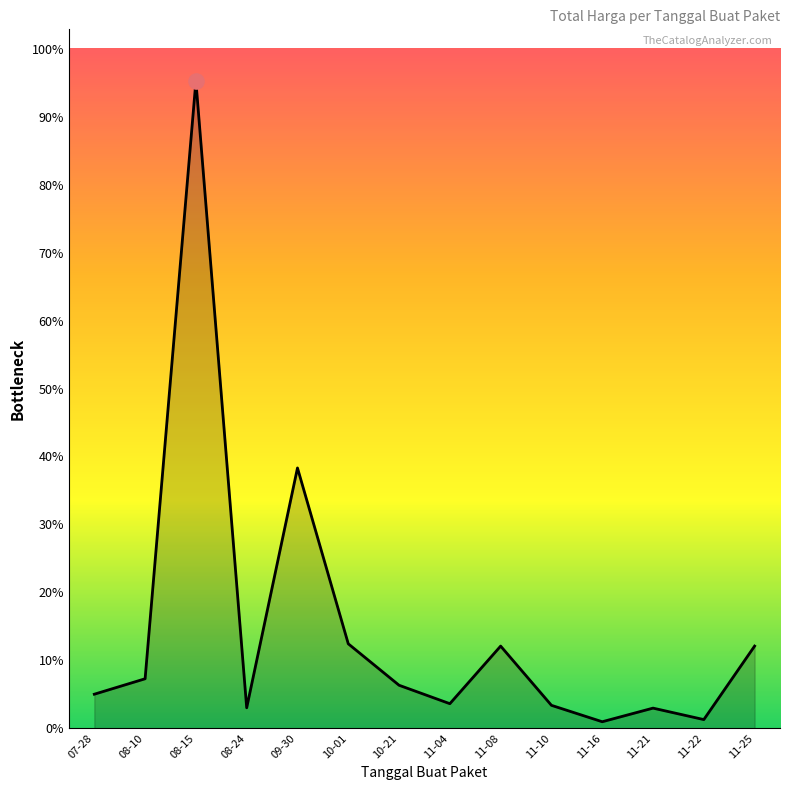

Is this an area chart (filled region under the line)?

Yes